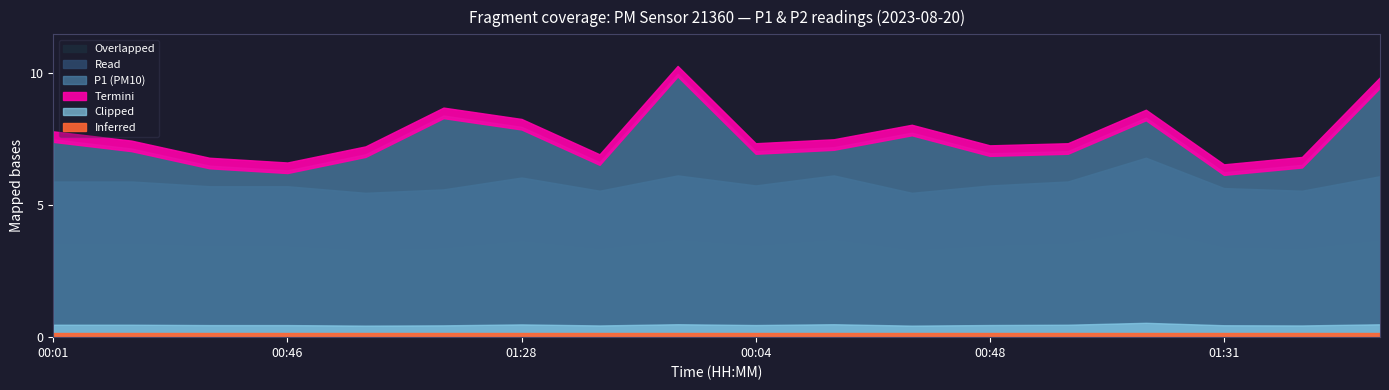

The P2 series shows 9.2 at 01:00. True or false?

False